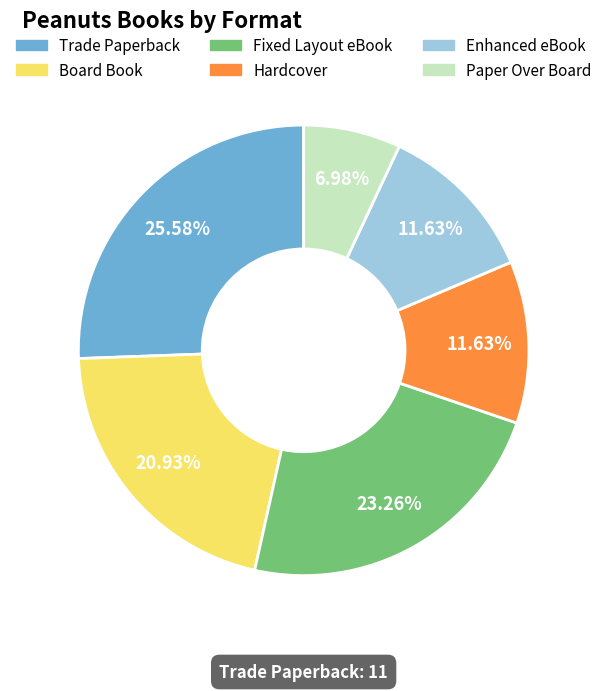

Is Trade Paperback the majority of the pie?

No